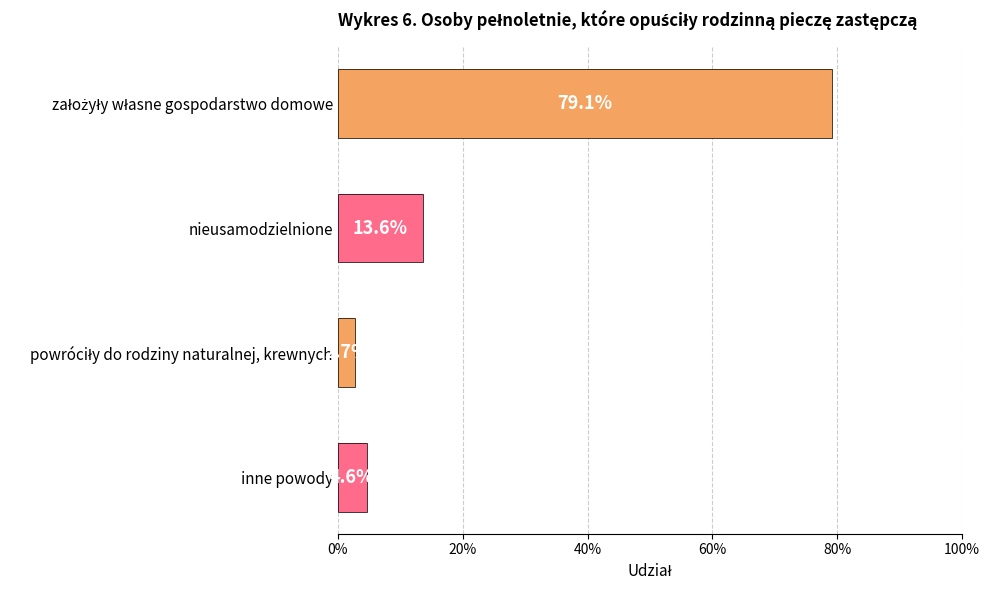

What is the sum of all udział values?

1.0